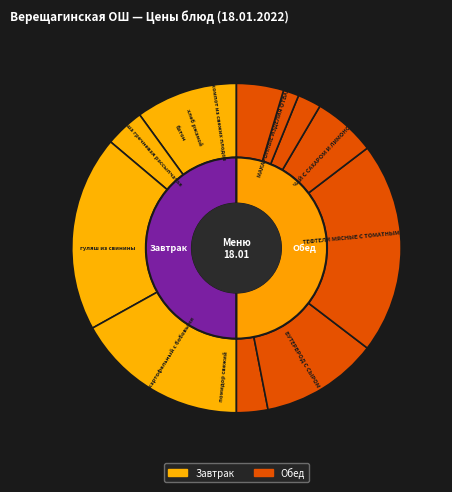

Combined, what portion of the pie is помидор свежий and каша гречневая рассыпчатая?

9.2%